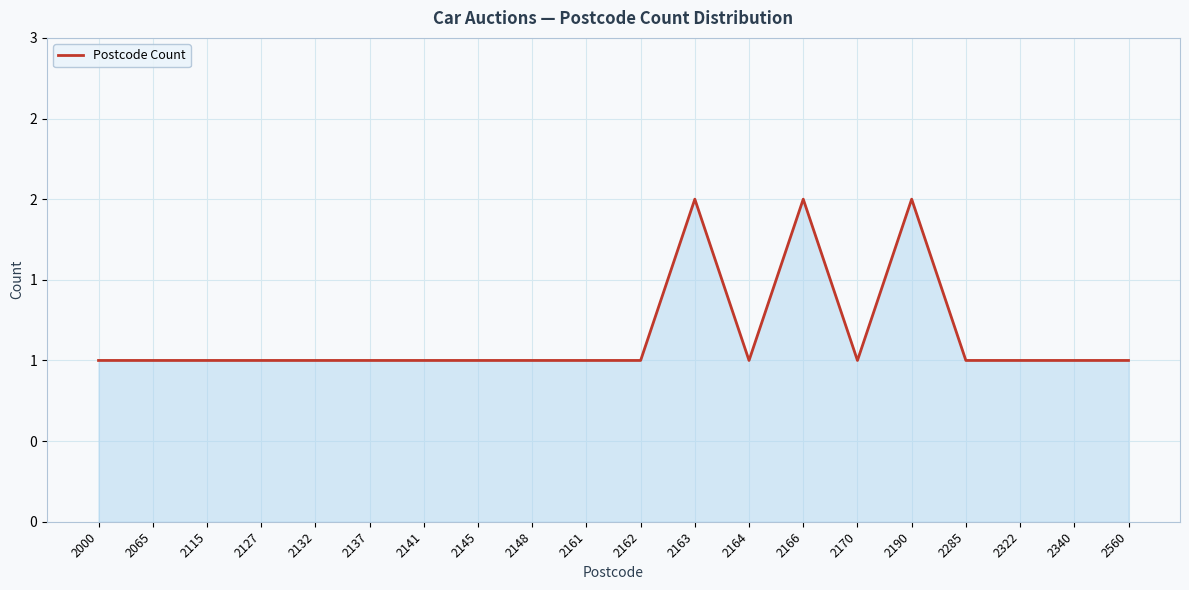

True or false: there are more than 0 points higher than both neighbors.

True